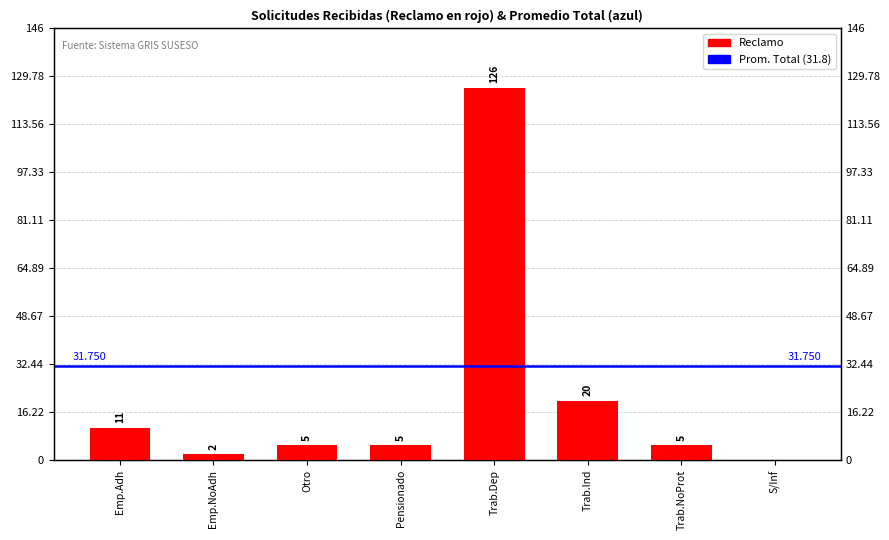

What is the difference between the second highest and minimum values?

20